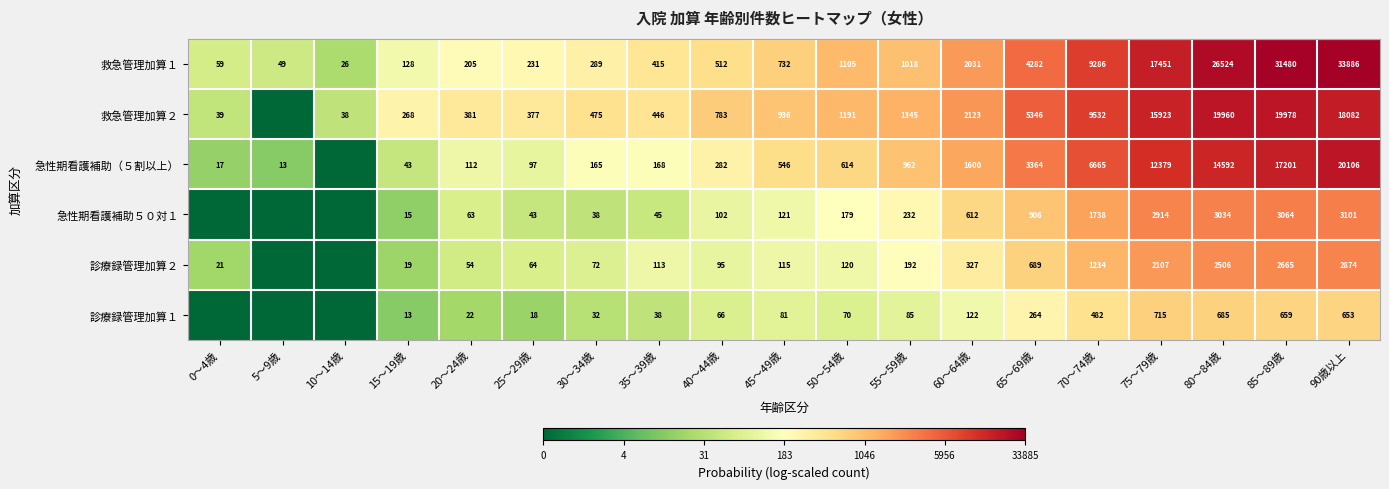

What is the spread (max minus min) of values at 60～64歳?

2001